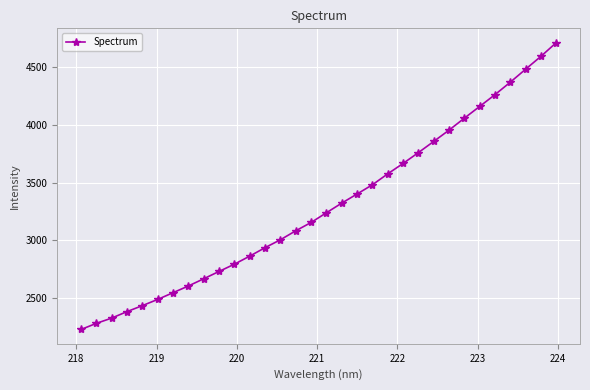

What is the difference between the maximum and minimum values?

2487.2